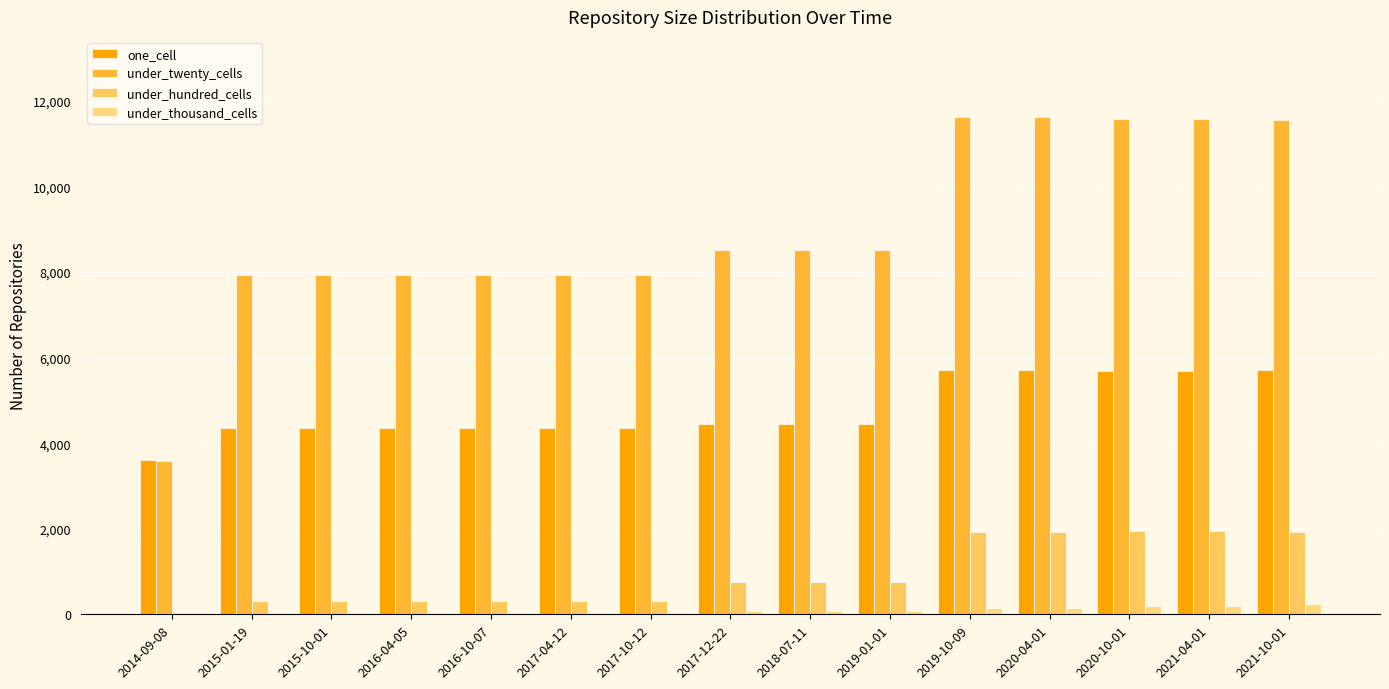

Reading left to right, list all the values displayed in this chart.

one_cell: 2014-09-08=3612	2015-01-19=4354	2015-10-01=4354	2016-04-05=4354	2016-10-07=4354	2017-04-12=4354	2017-10-12=4354	2017-12-22=4453	2018-07-11=4453	2019-01-01=4453	2019-10-09=5707	2020-04-01=5707	2020-10-01=5696	2021-04-01=5697	2021-10-01=5705
under_twenty_cells: 2014-09-08=3583	2015-01-19=7927	2015-10-01=7927	2016-04-05=7927	2016-10-07=7927	2017-04-12=7927	2017-10-12=7927	2017-12-22=8517	2018-07-11=8517	2019-01-01=8517	2019-10-09=11621	2020-04-01=11621	2020-10-01=11570	2021-04-01=11570	2021-10-01=11567
under_hundred_cells: 2014-09-08=0	2015-01-19=311	2015-10-01=311	2016-04-05=311	2016-10-07=311	2017-04-12=311	2017-10-12=311	2017-12-22=752	2018-07-11=752	2019-01-01=752	2019-10-09=1916	2020-04-01=1916	2020-10-01=1939	2021-04-01=1939	2021-10-01=1932
under_thousand_cells: 2014-09-08=0	2015-01-19=0	2015-10-01=0	2016-04-05=0	2016-10-07=0	2017-04-12=0	2017-10-12=0	2017-12-22=76	2018-07-11=76	2019-01-01=76	2019-10-09=148	2020-04-01=148	2020-10-01=196	2021-04-01=196	2021-10-01=233